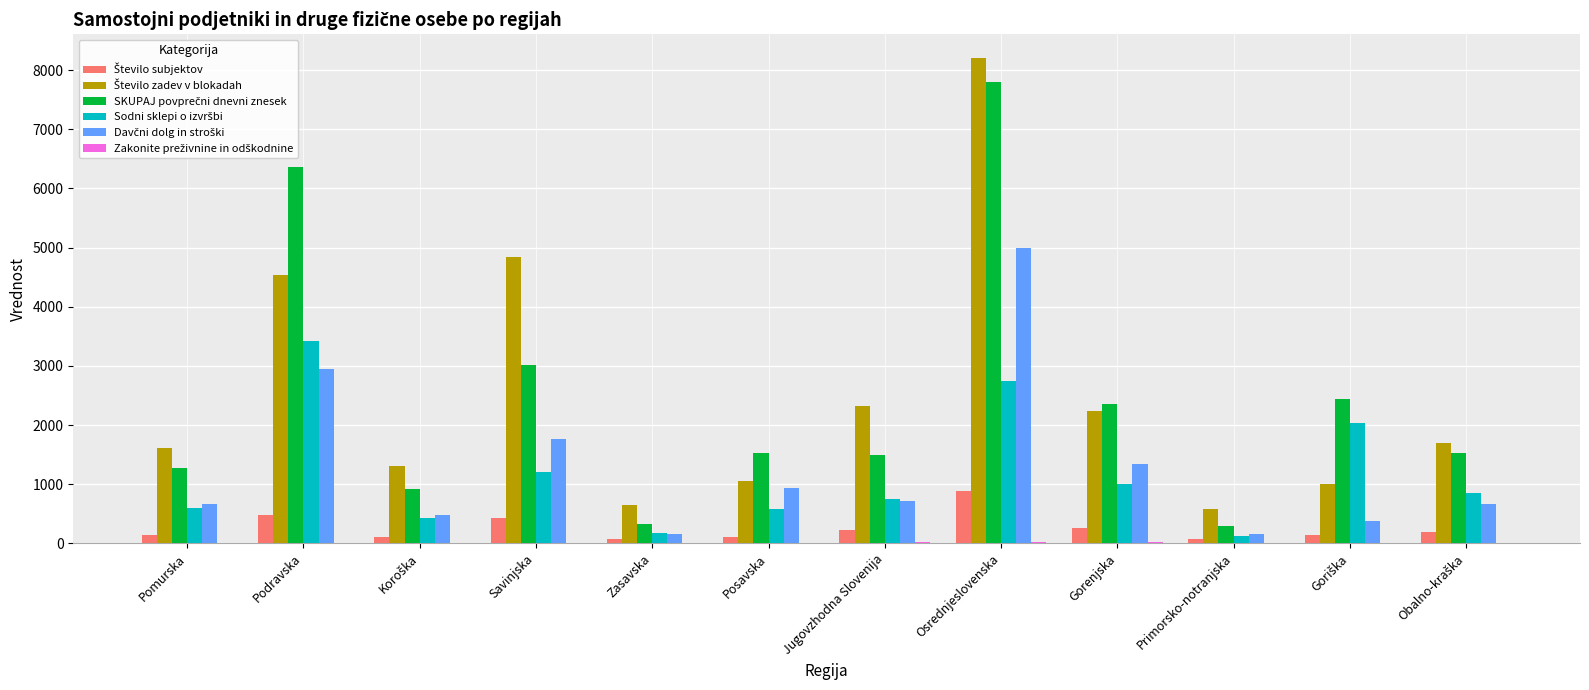

How many groups of bars are there?

12